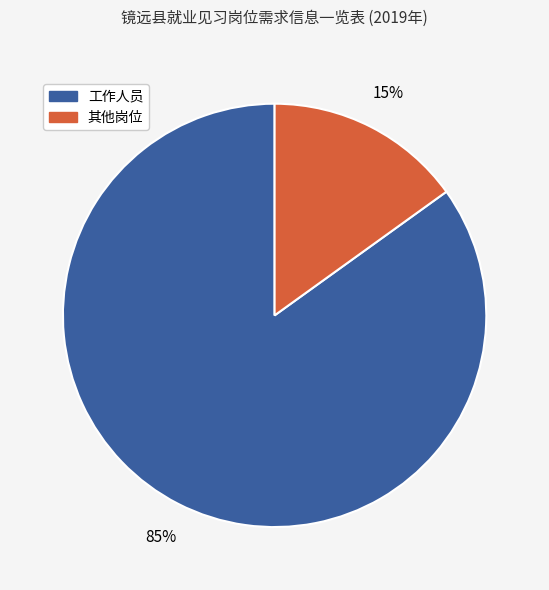

Does any single category account for the majority?

Yes